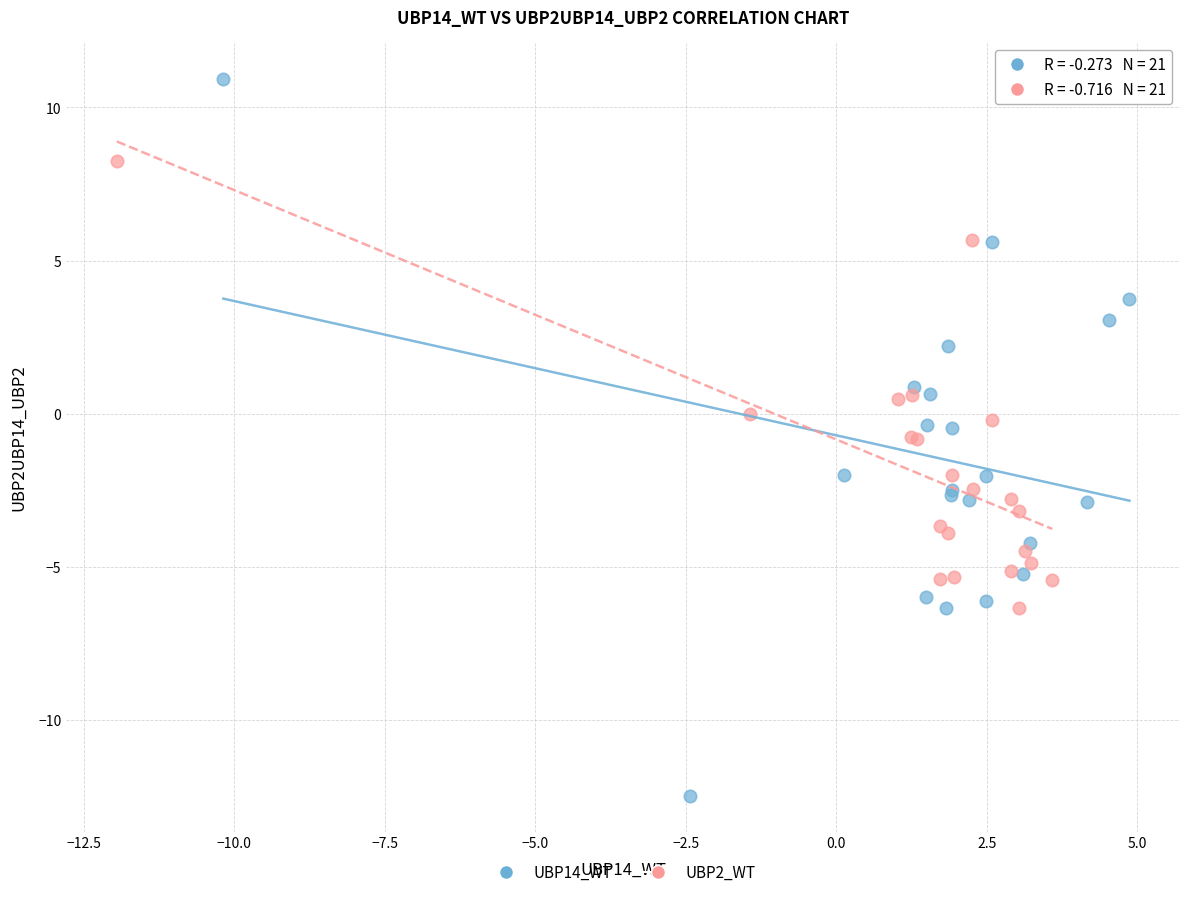

Which series contains the highest Y value?

UBP14_WT